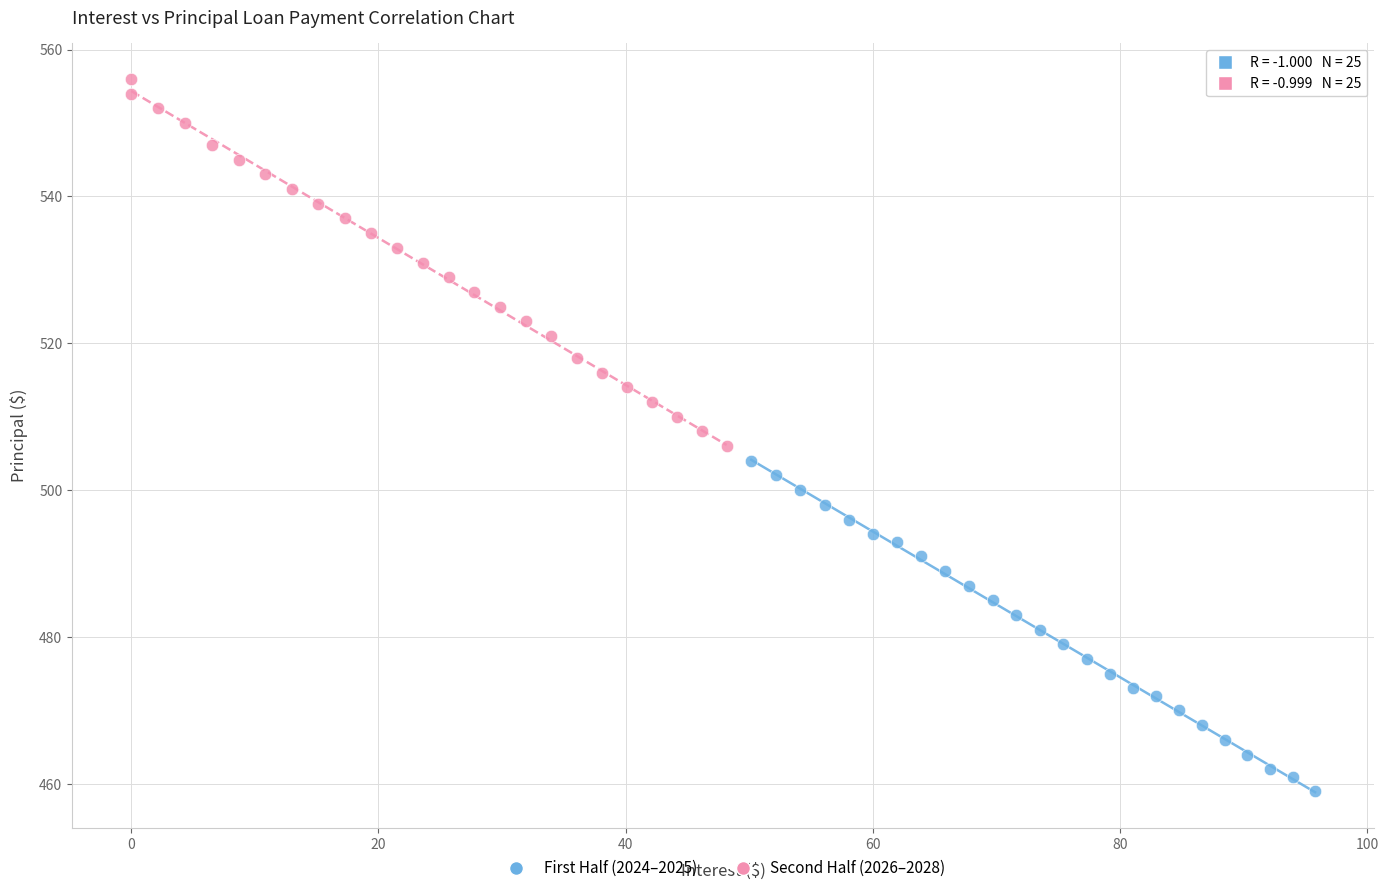

Which series reaches the minimum Y coordinate?

First Half (2024–2025)